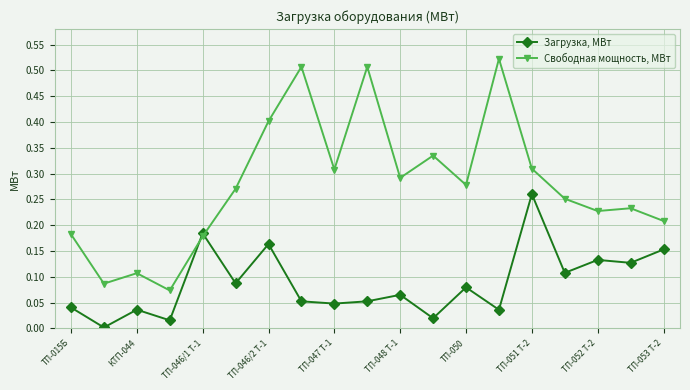

True or false: Загрузка, МВт has more than 2 interior local peaks.

True